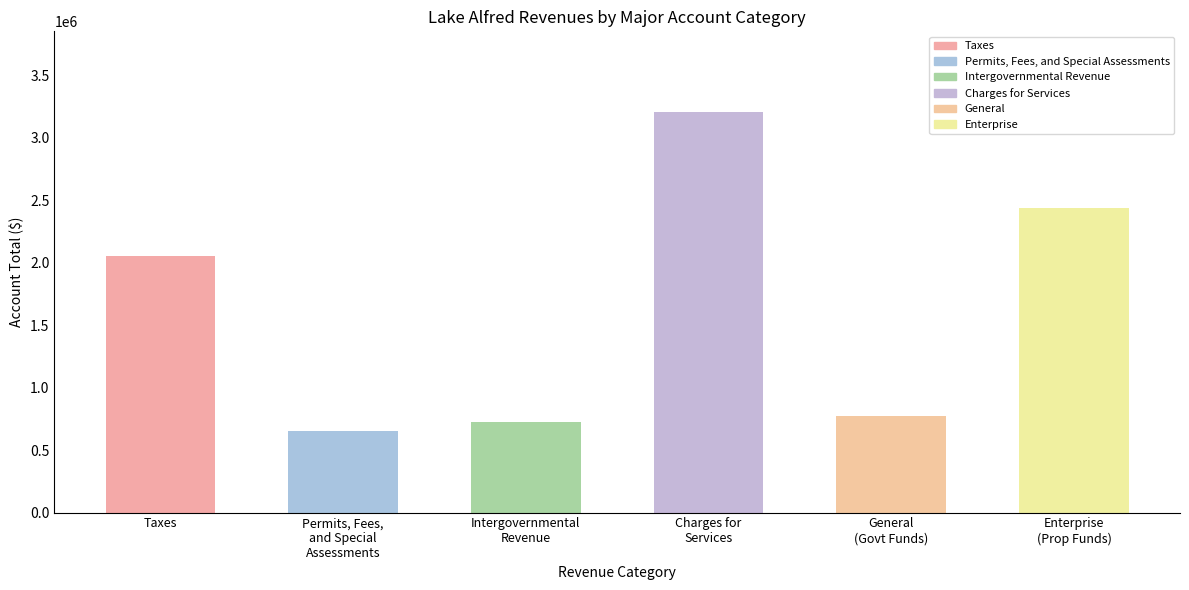

The value at Taxes is 1179809. True or false?

False